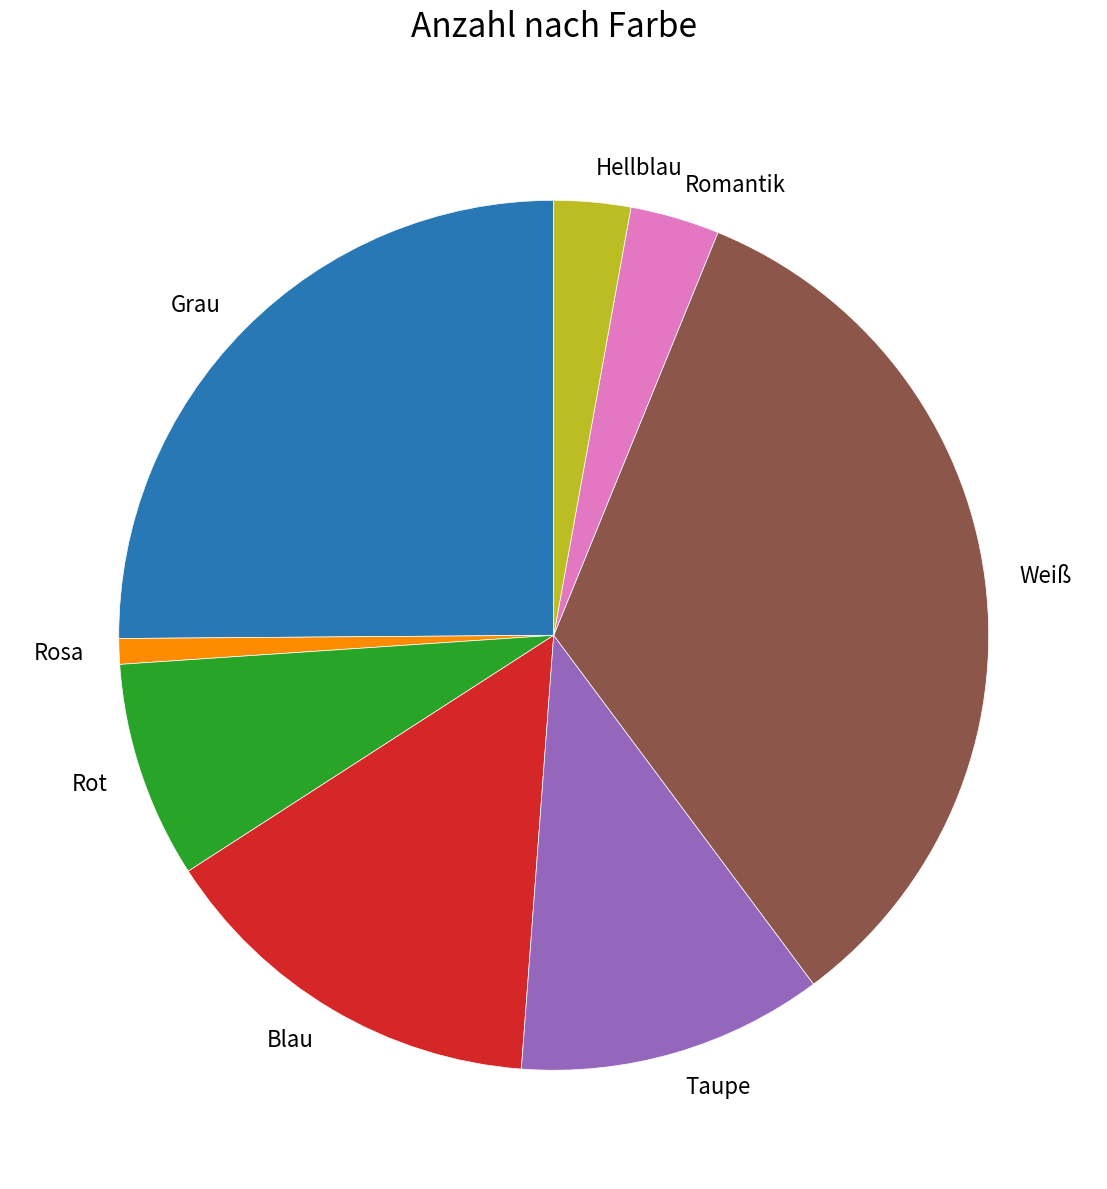

Do Romantik and Taupe together represent more than half of the pie?

No